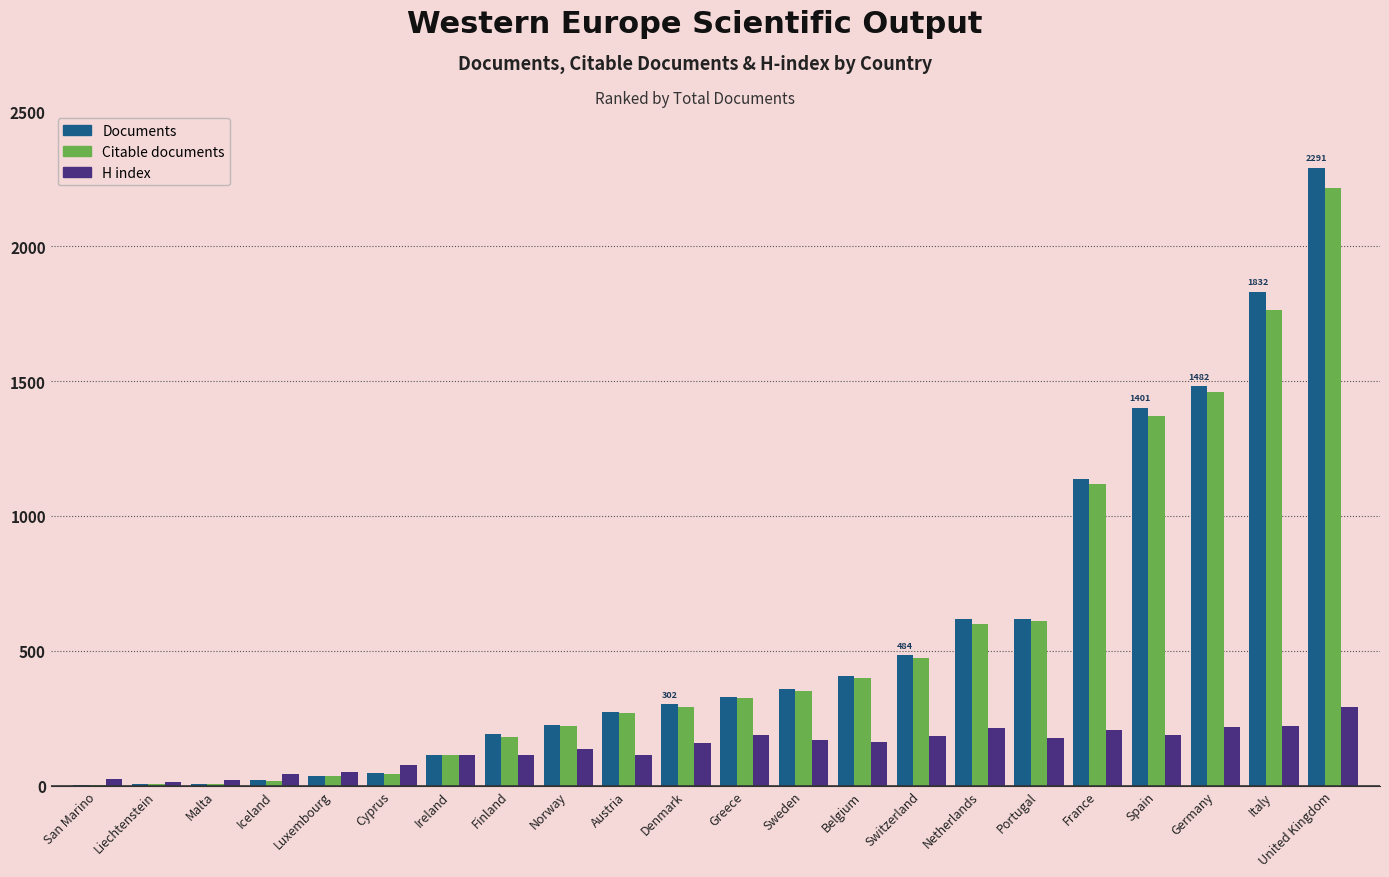

The Citable documents series shows 1765 at Italy. True or false?

True